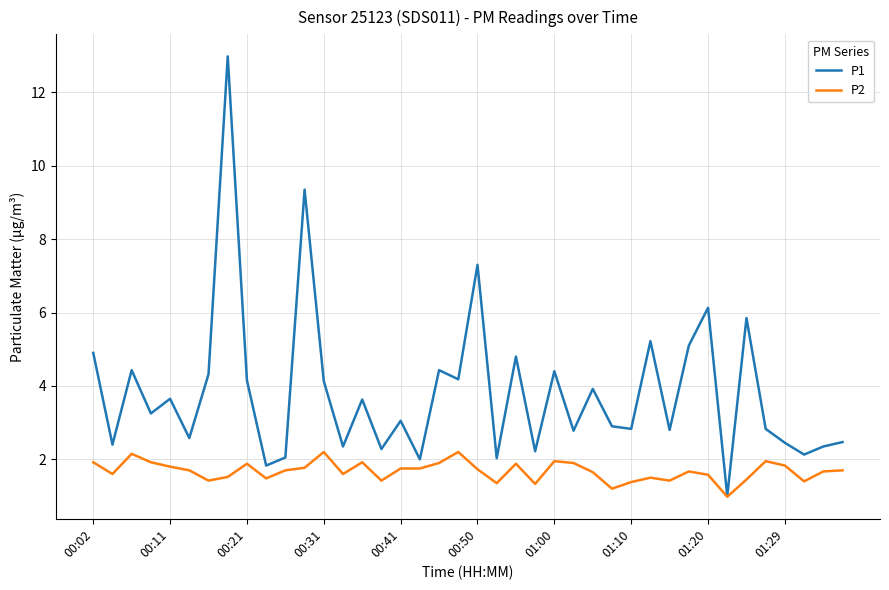

What is the greatest value displayed?

13.0